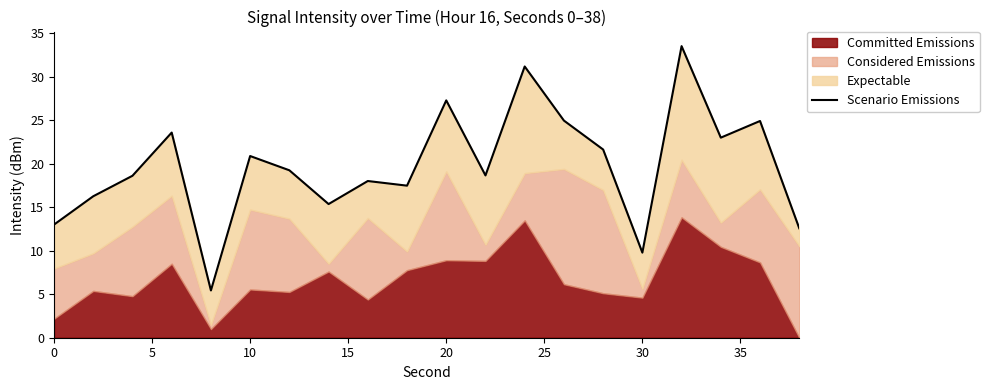

Is it true that the value at 13 is 11.0?

False